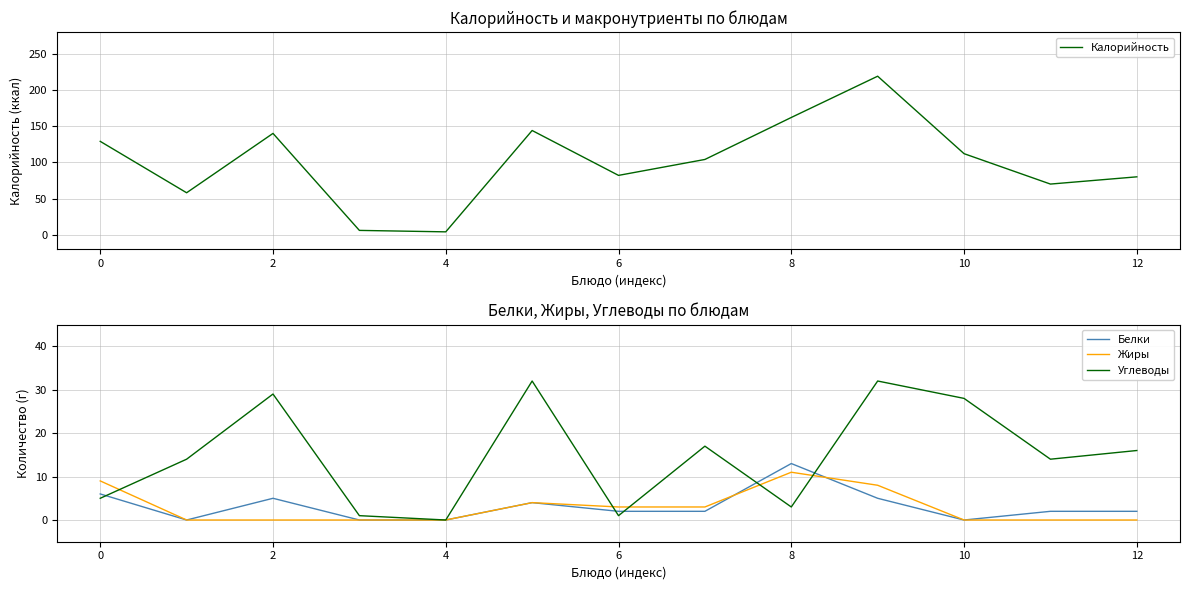

Is it true that Калорийность equals 54 at 6?

False